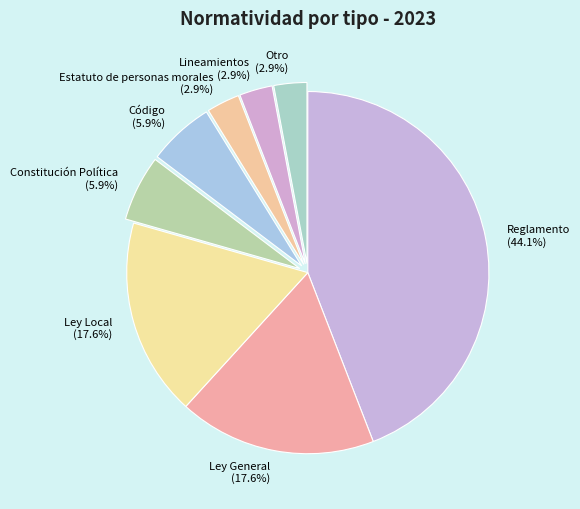

How many slices are in this pie chart?

8